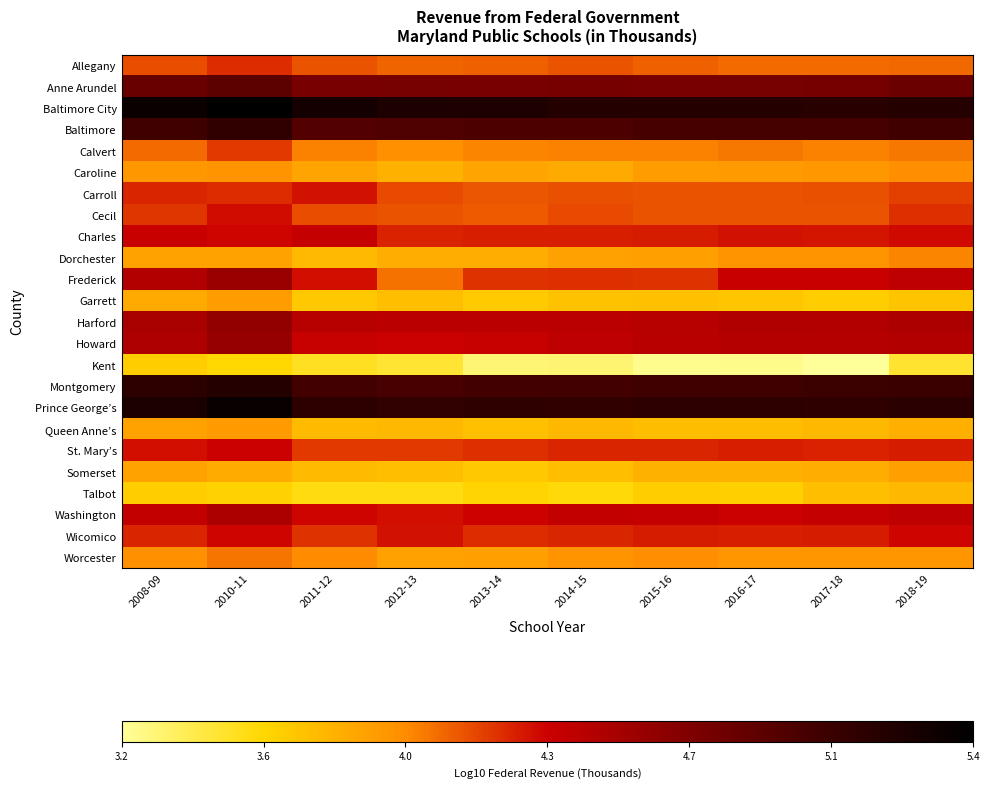

At how many categories does at least one series exceed 4?

10